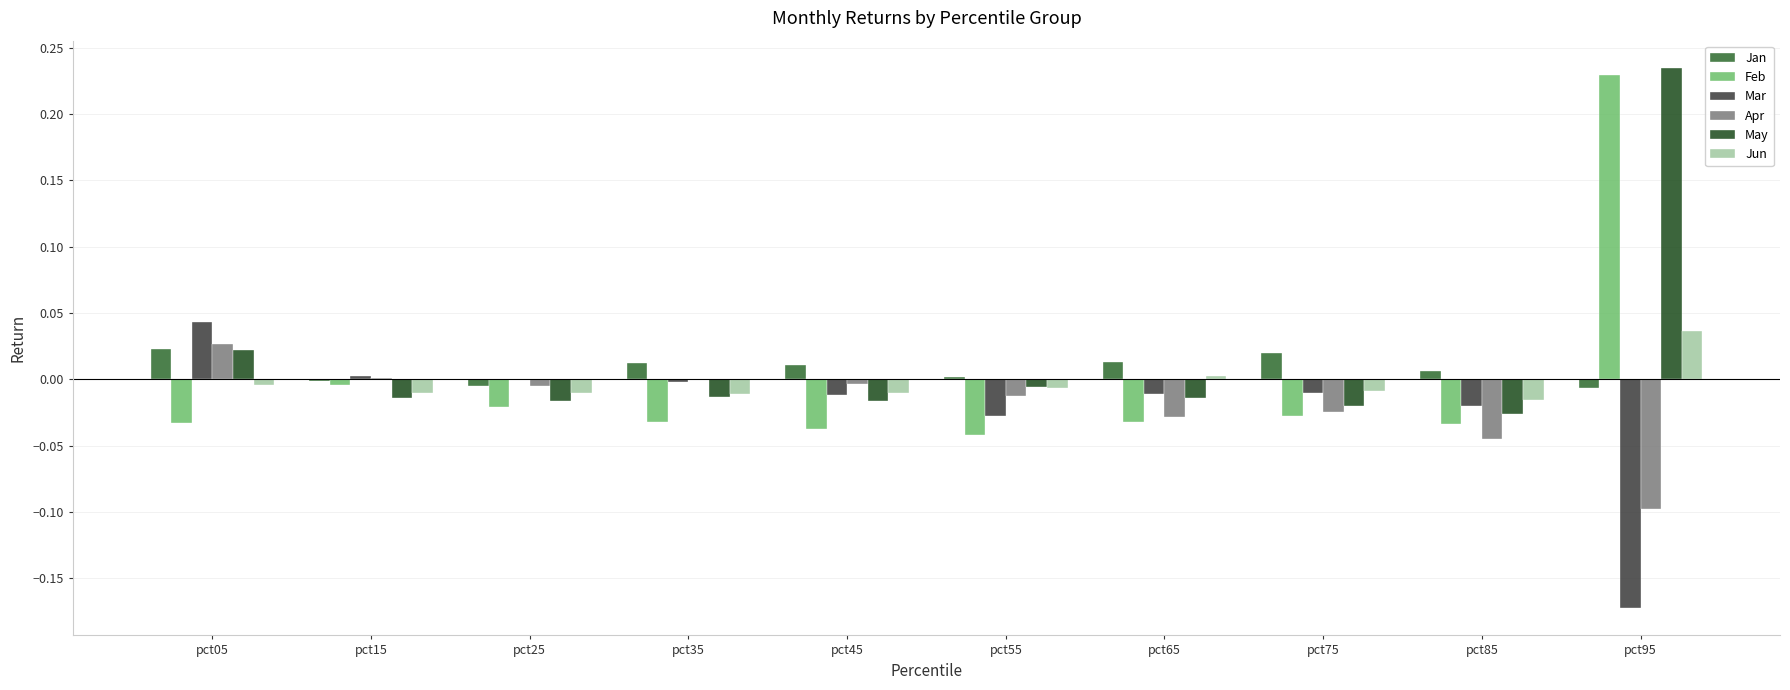

The value of Apr at pct45 is -0.0. True or false?

True